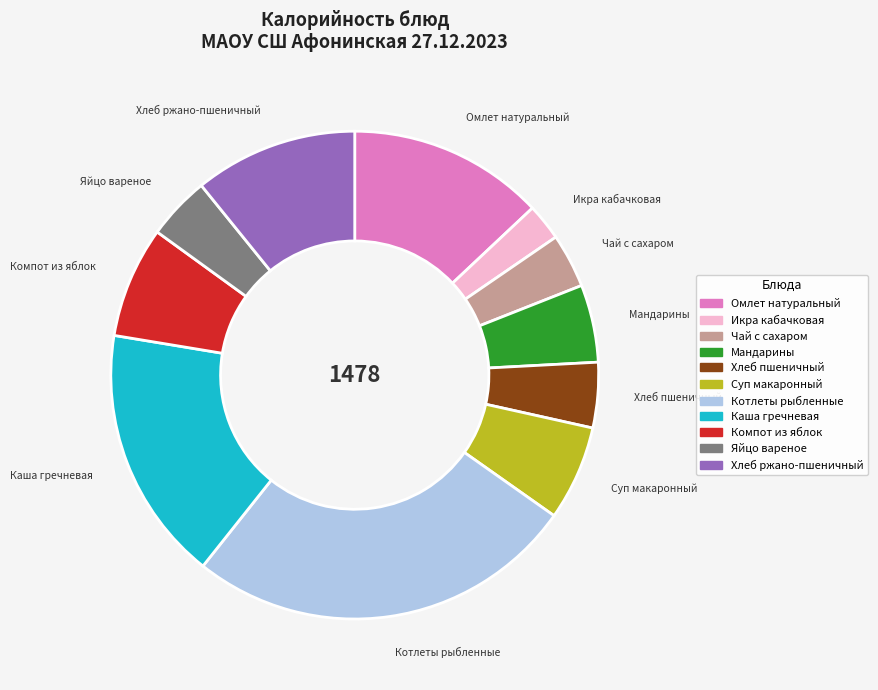

How many segments does this pie chart have?

11